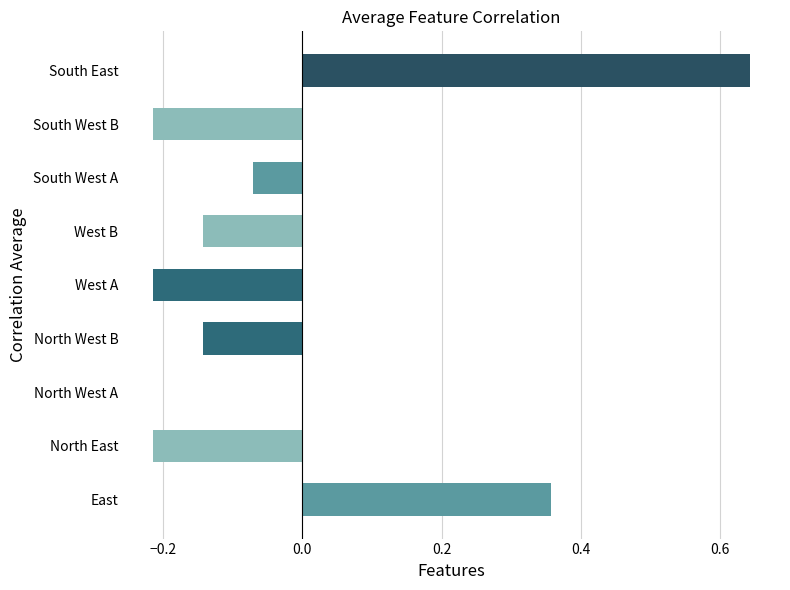

Which has a higher value, East or West B?

East